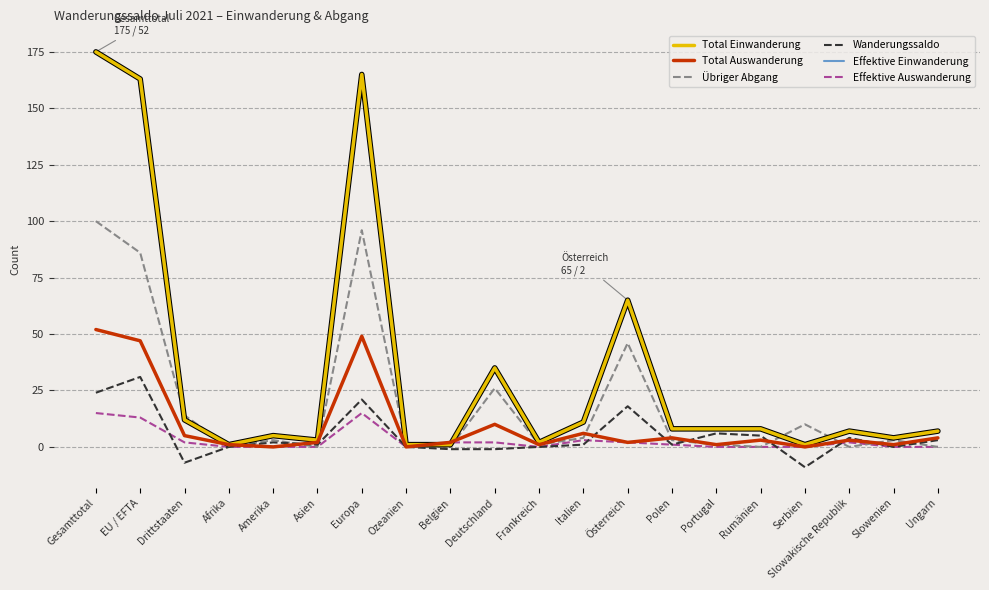

Reading right to left, what are all the values shown in this chart?

Total Einwanderung: 7	4	7	1	8	8	8	65	11	2	35	1	1	165	3	5	1	12	163	175
Total Auswanderung: 4	1	3	0	3	1	4	2	6	1	10	2	0	49	2	0	1	5	47	52
Übriger Abgang: 0	3	0	10	0	1	3	46	4	1	26	0	1	96	0	3	0	14	86	100
Wanderungssaldo: 3	0	4	-9	5	6	1	18	1	0	-1	-1	0	21	1	2	0	-7	31	24
Effektive Einwanderung: 7	4	7	1	8	8	8	65	11	2	35	1	1	165	3	5	1	12	163	175
Effektive Auswanderung: 0	0	2	0	0	0	1	2	3	0	2	2	0	15	0	0	0	2	13	15